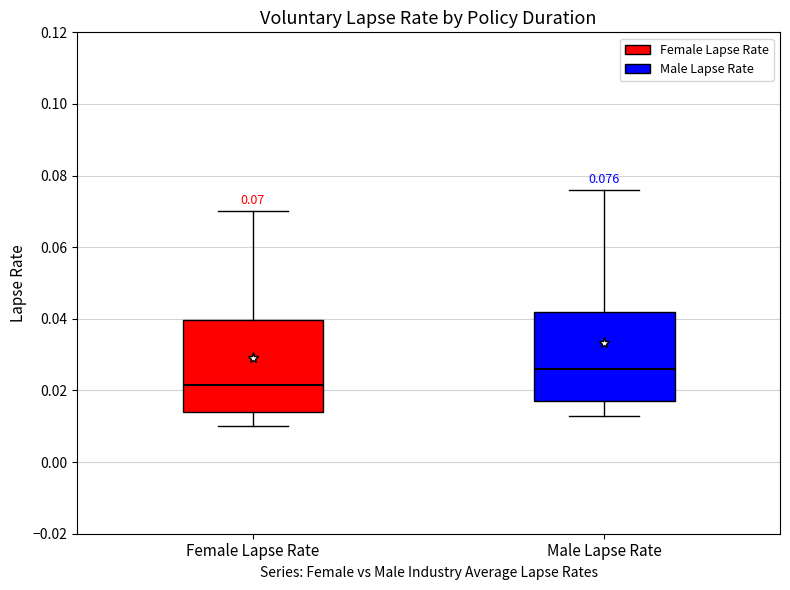

Which box's median line is the lowest?

Female Lapse Rate